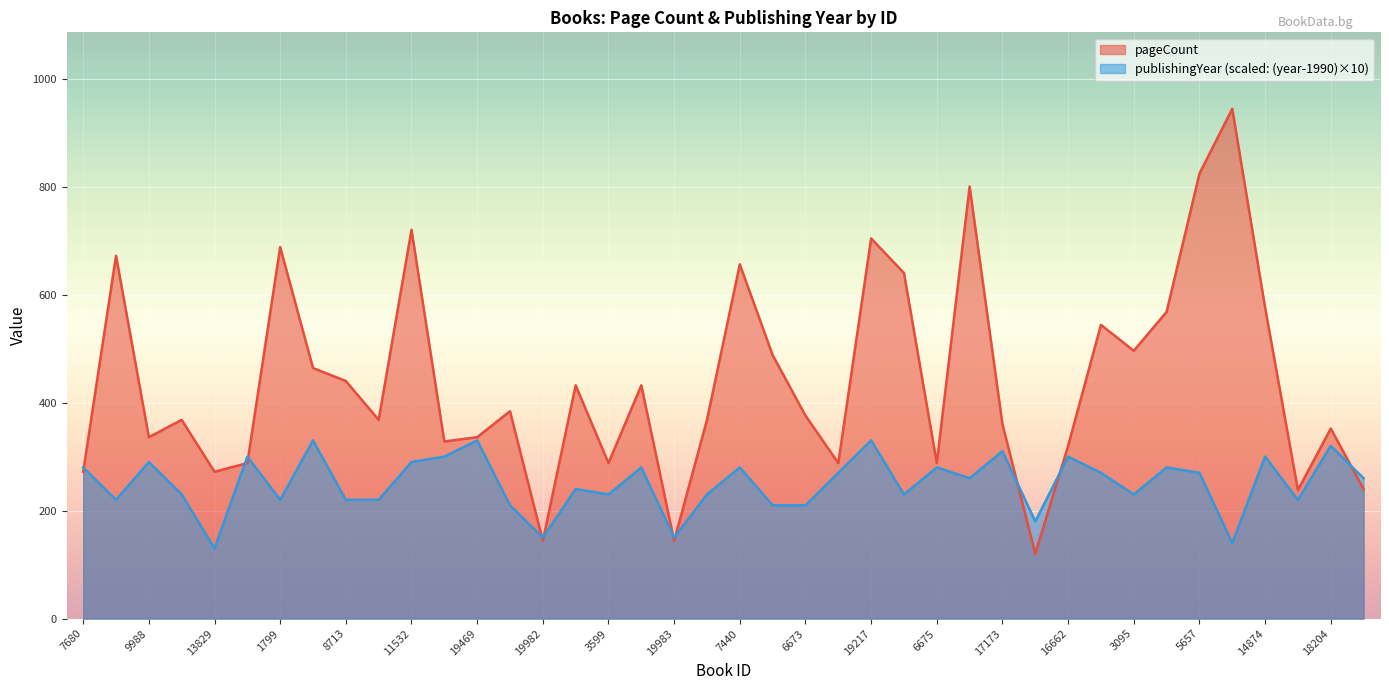

List the labels in order of pageCount value, largest first.

1050, 5657, 2581, 11532, 19217, 1799, 4099, 7440, 6674, 14874, 8984, 2583, 3095, 3345, 19463, 8713, 2575, 6415, 782, 6673, 10757, 9481, 3600, 17173, 18204, 9988, 19469, 16396, 16662, 16645, 3599, 13585, 6675, 7680, 13829, 3101, 2332, 19982, 19983, 8982